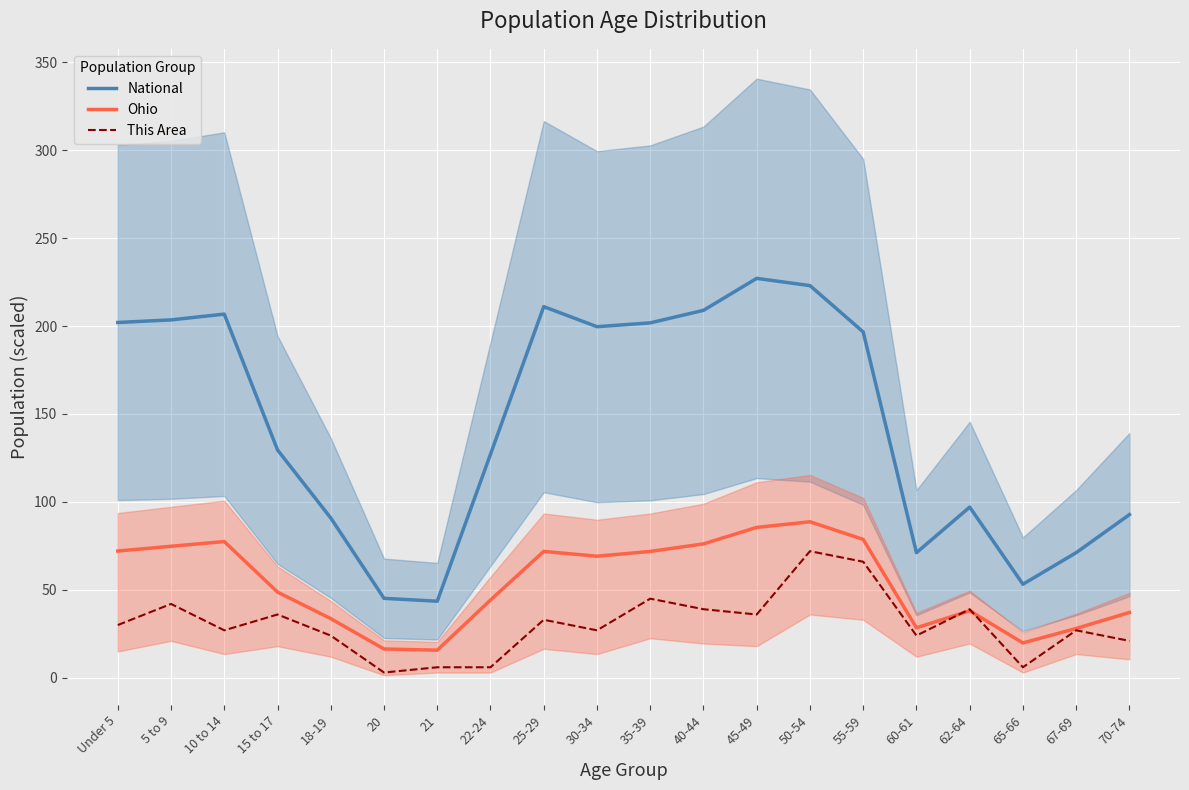

At which category is the sum across all series the highest?

50-54